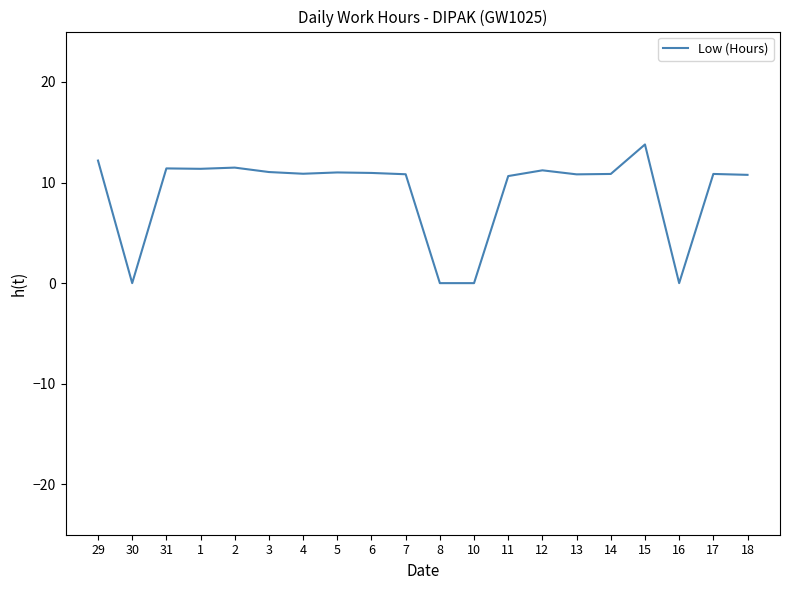

The value at 12 is 11.2. True or false?

True